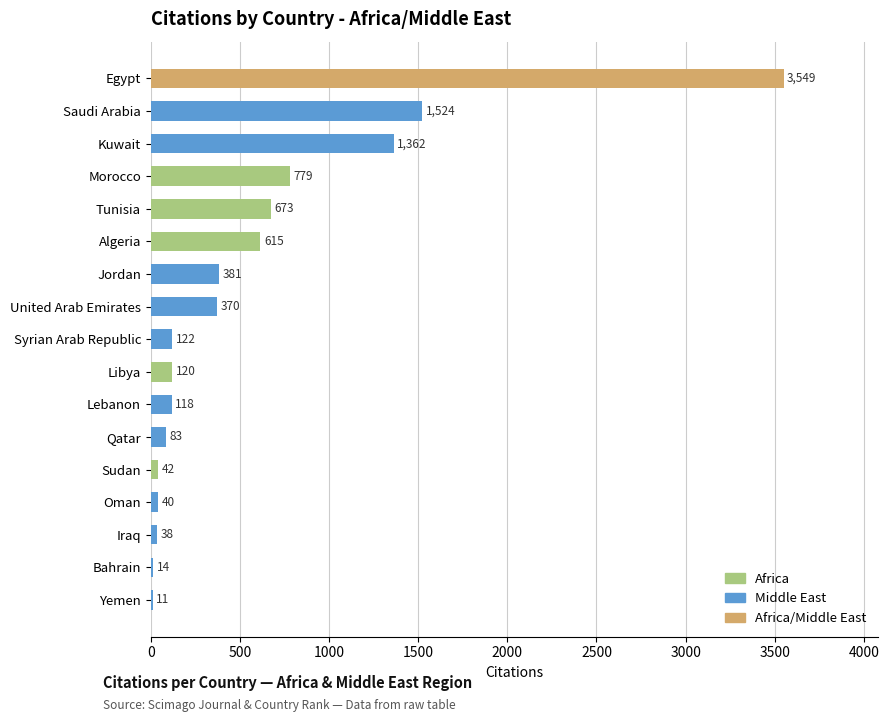

What is the sum of the values at United Arab Emirates and Syrian Arab Republic?

492